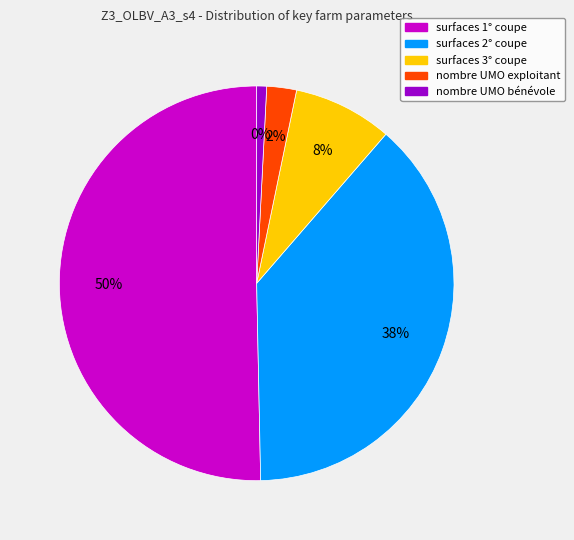

Count the number of slices in the pie.

5